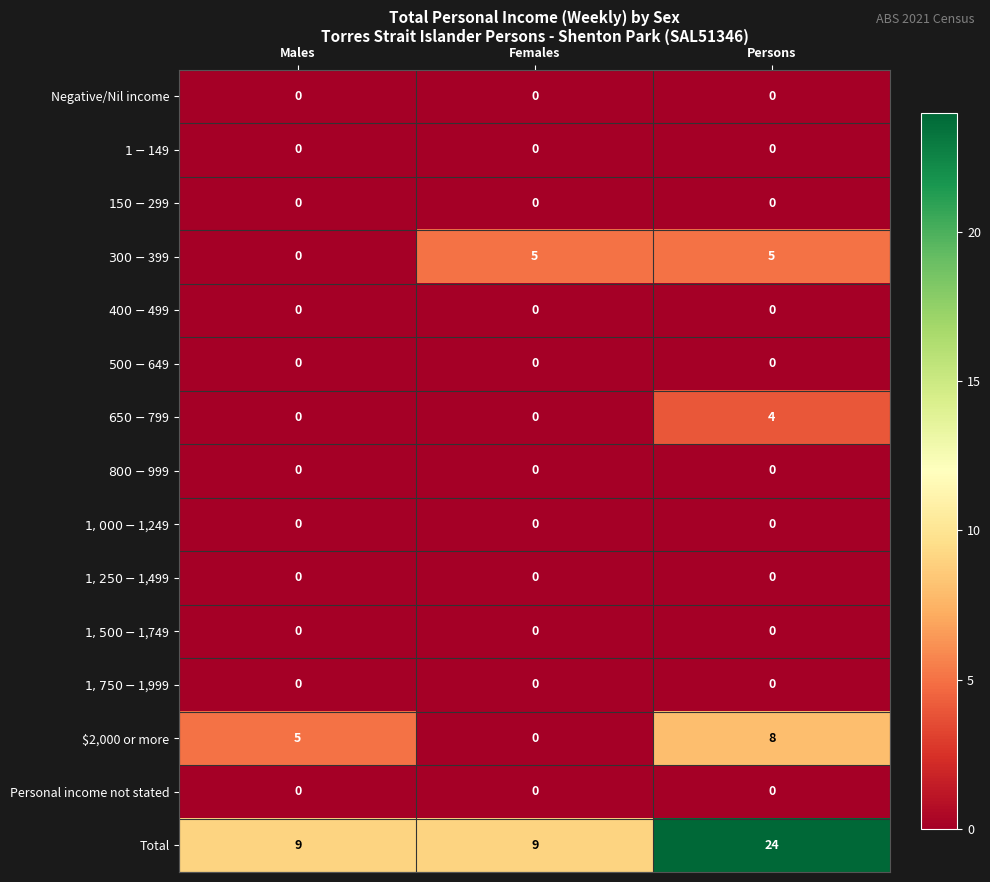

The value of Negative/Nil income at Persons is 0. True or false?

True